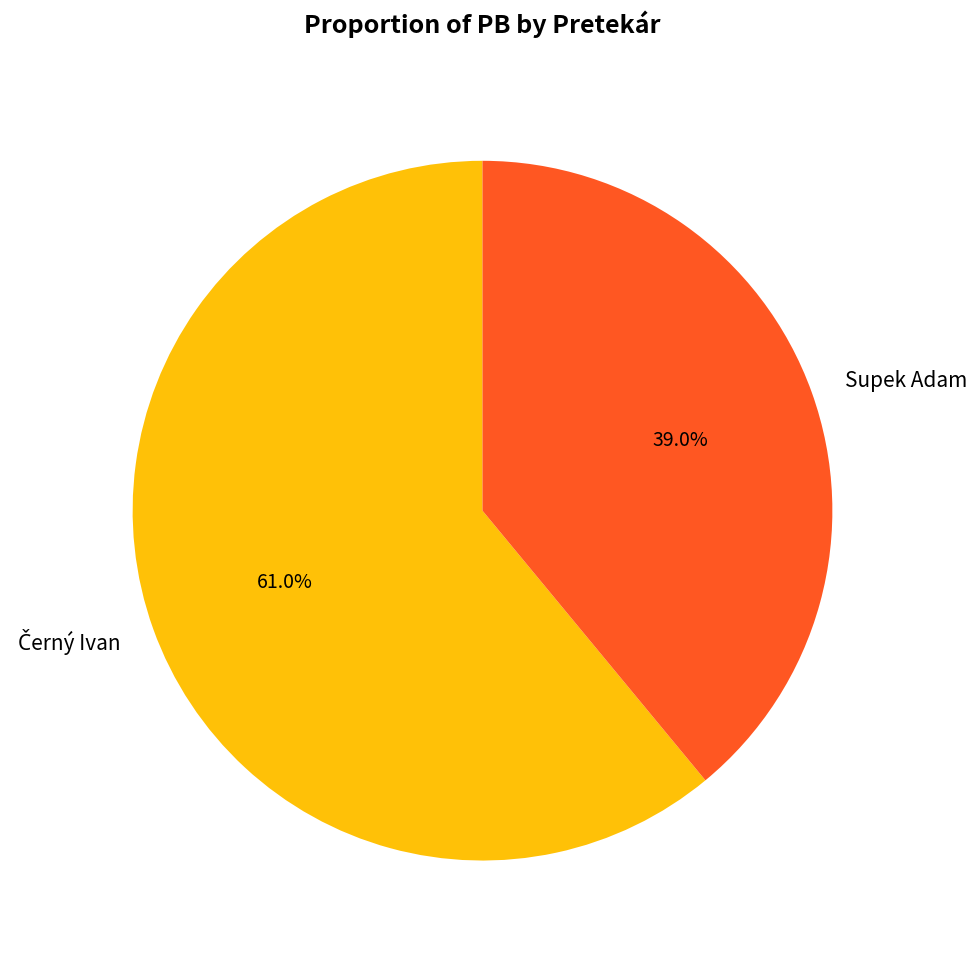

Does Supek Adam represent more than half of the total?

No